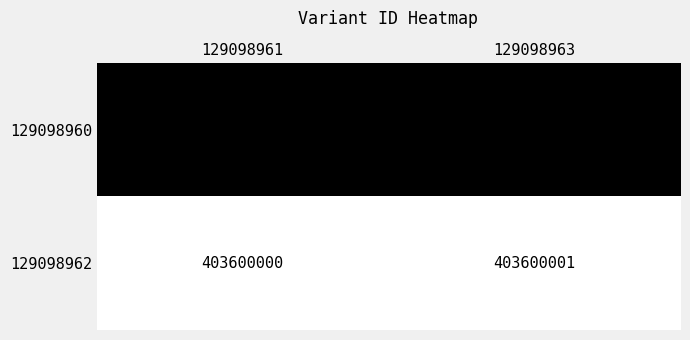

At which label is 129098960 closest to 403157507?

129098961